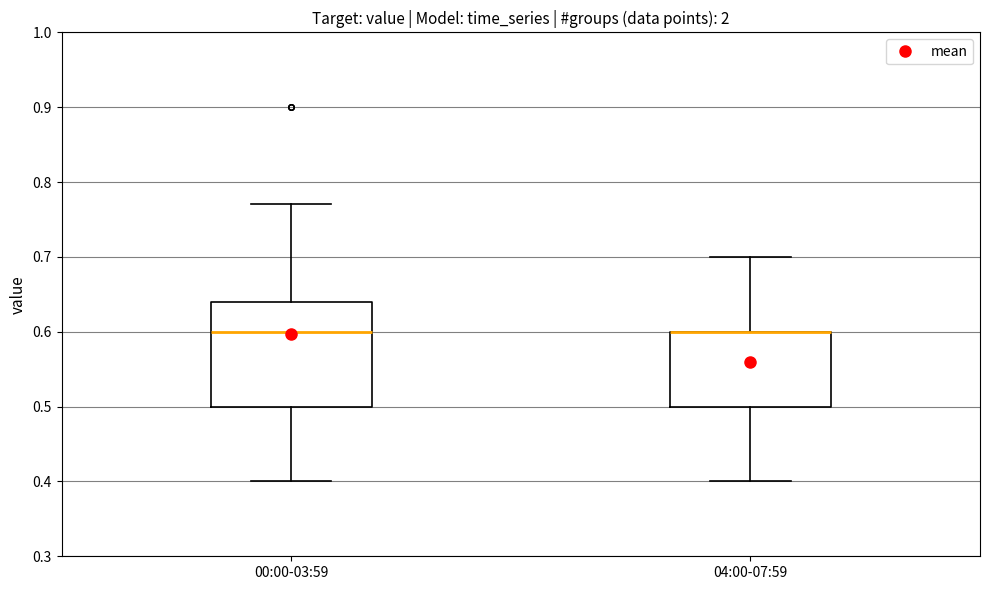

Comparing the boxes themselves (not the whiskers), which one is the tallest?

00:00-03:59